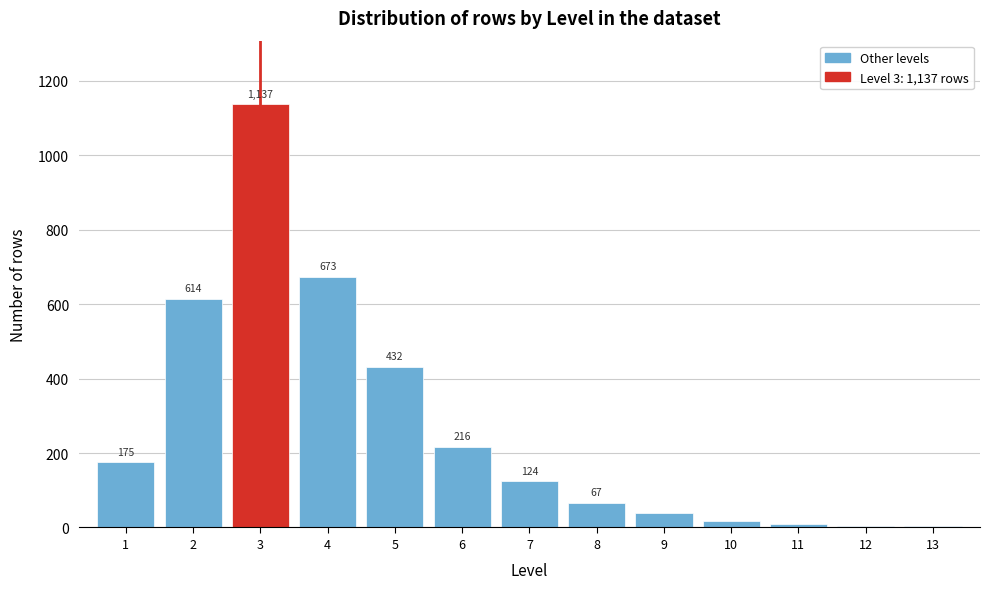

Reading left to right, what are all the values shown in this chart?

1=175	2=614	3=1137	4=673	5=432	6=216	7=124	8=67	9=38	10=18	11=9	12=5	13=3